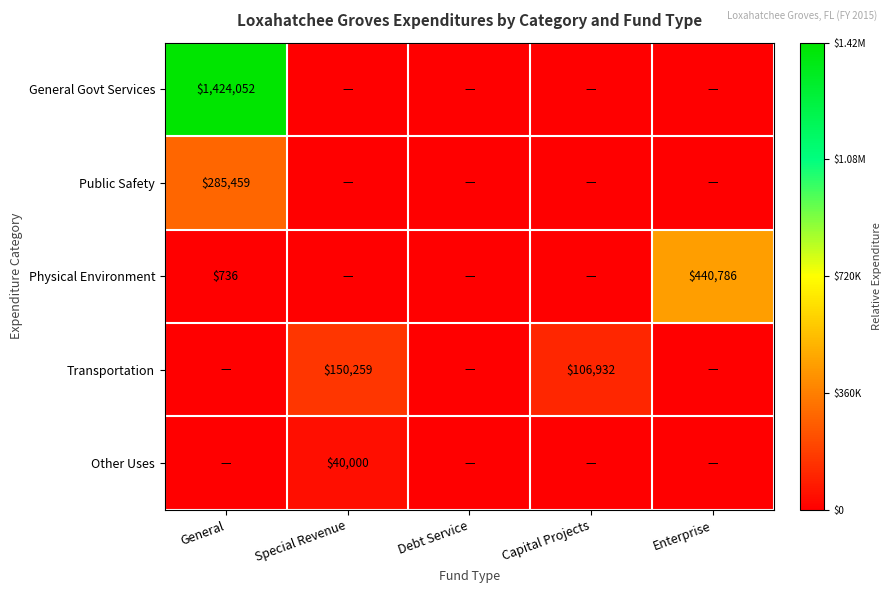

Is the value of Physical Environment at Debt Service greater than the value of Other Uses at Debt Service?

No